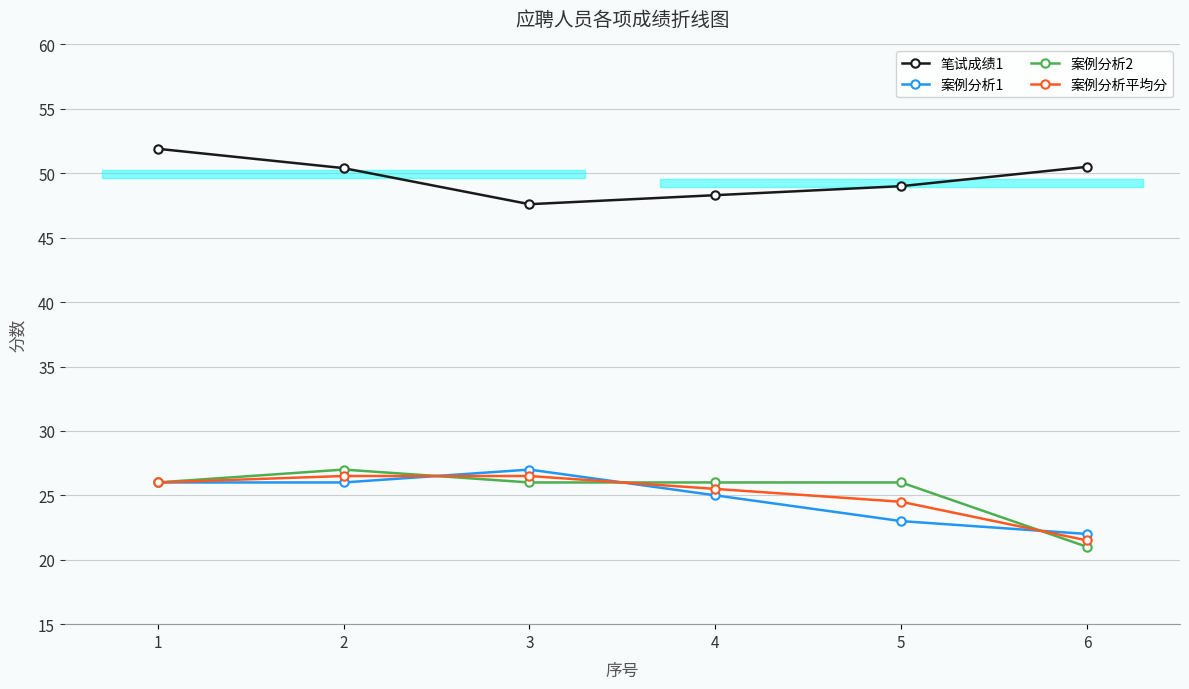

What are all the series names shown in the legend?

笔试成绩1, 案例分析1, 案例分析2, 案例分析平均分